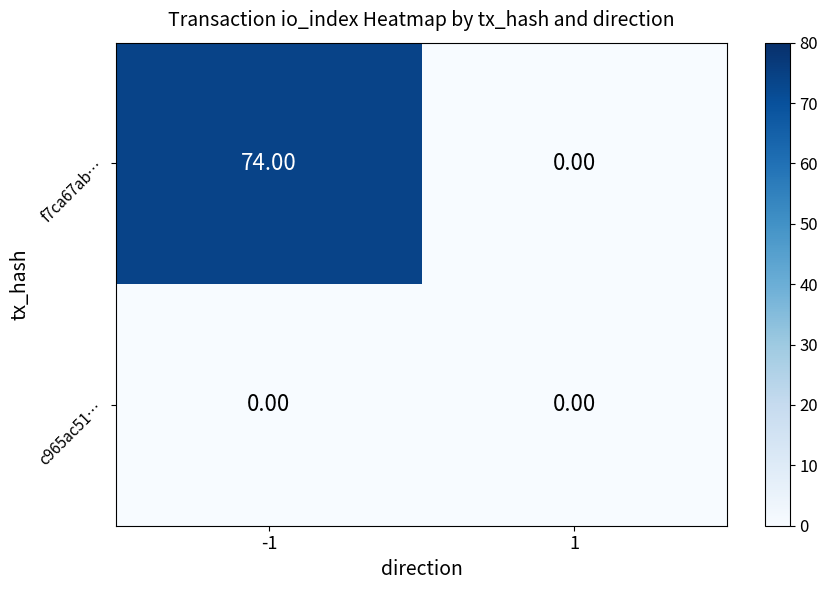

Between -1 and 1, which series saw the biggest shift?

f7ca67ab…